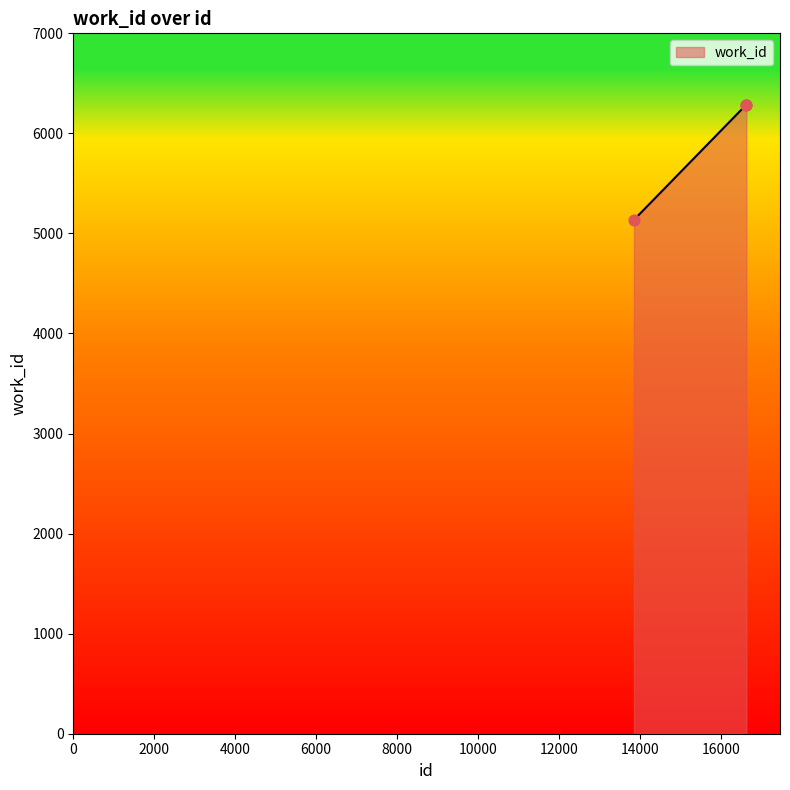

What is the ratio of the value at 16630 to the value at 13853?

1.2